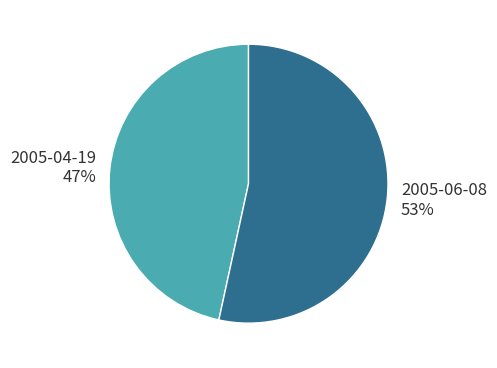

What is the ratio of the value at 2005-06-08 to the value at 2005-04-19?

1.1